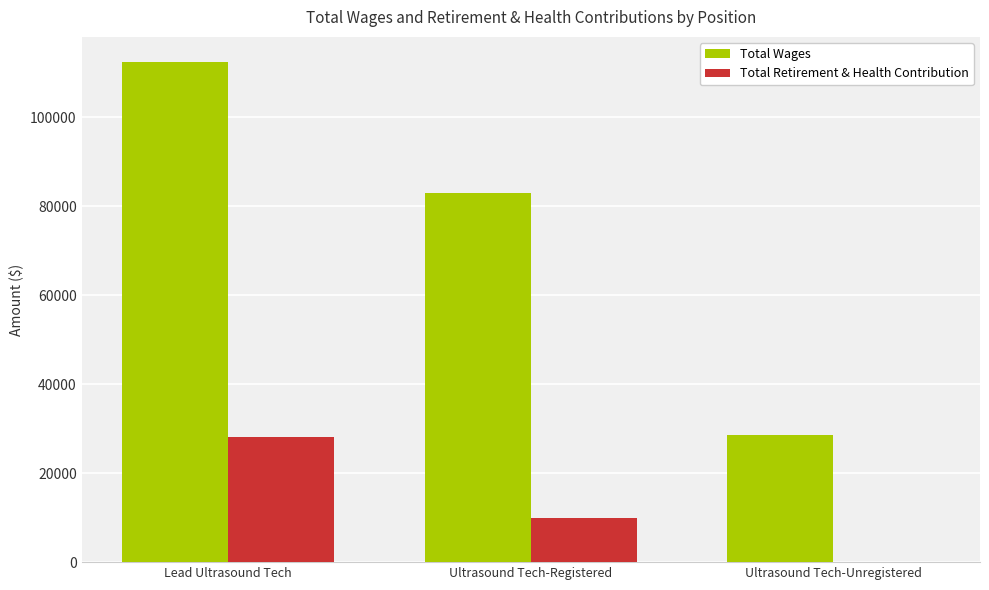

Which series has the largest total across all categories?

Total Wages